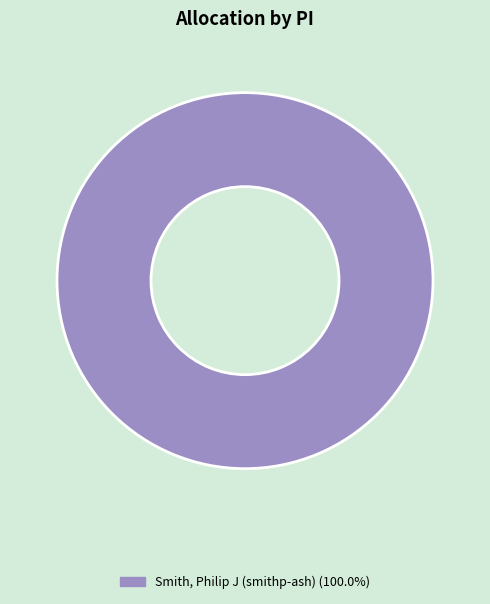

Does any single category account for the majority?

Yes